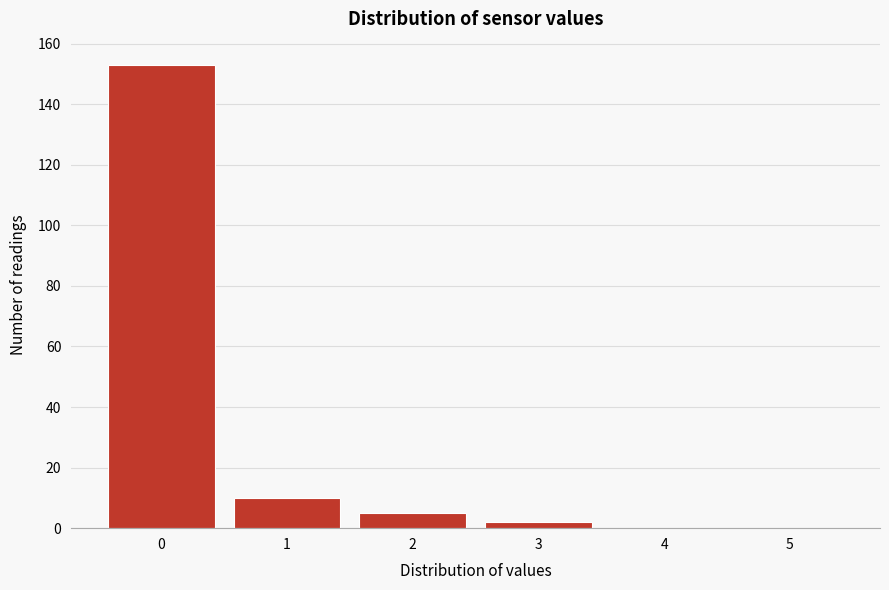

How tall is the bar that spans 0.5 to 1.5 on the x-axis? The values are not printed on the chart, so give them approximately, as read against the axis.

10